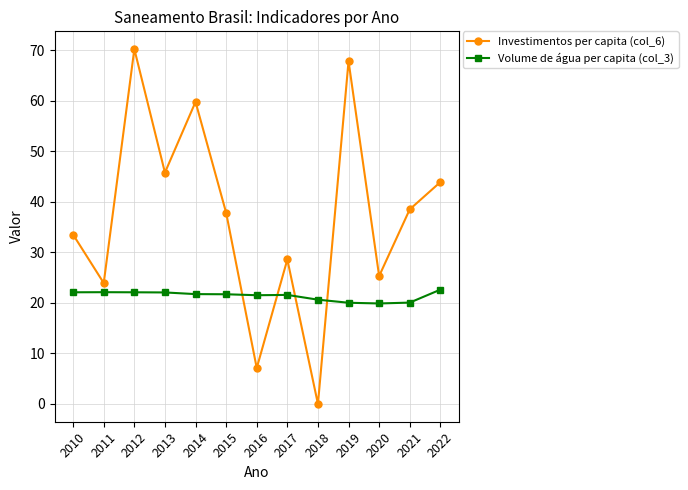

Is it true that Investimentos per capita (col_6) equals 39.8 at 2012?

False